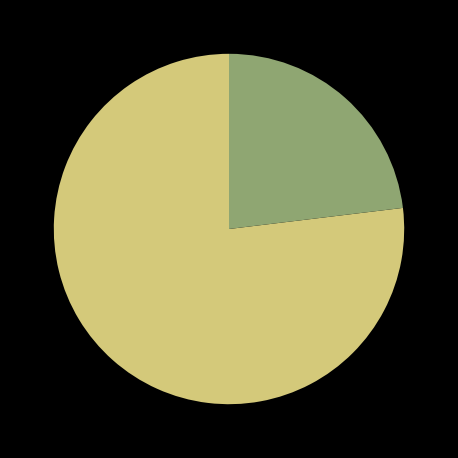

Does any single category account for the majority?

Yes